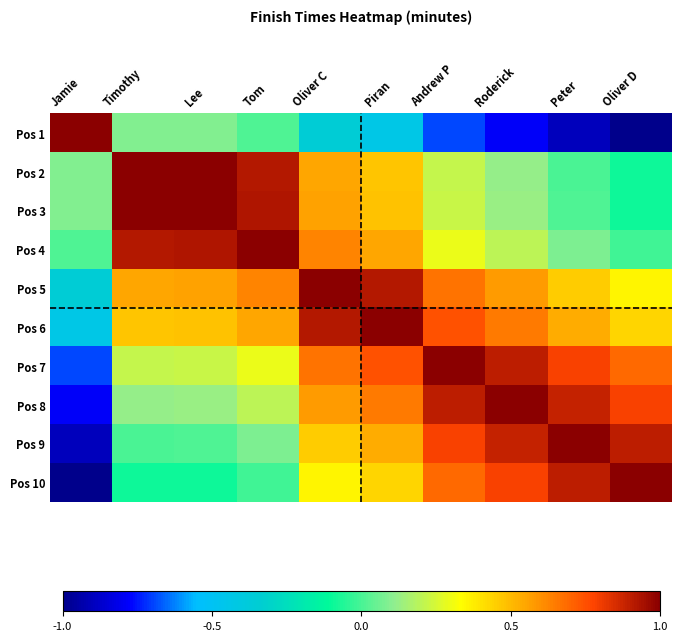

Reading left to right, what are all the values shown in this chart?

Pos 1: Jamie=1.0	Timothy=0.1	Lee=0.1	Tom=0.0	Oliver C=-0.4	Piran=-0.4	Andrew P=-0.7	Roderick=-0.8	Peter=-0.9	Oliver D=-1.0
Pos 2: Jamie=0.1	Timothy=1.0	Lee=1.0	Tom=0.9	Oliver C=0.6	Piran=0.5	Andrew P=0.2	Roderick=0.1	Peter=0.0	Oliver D=-0.1
Pos 3: Jamie=0.1	Timothy=1.0	Lee=1.0	Tom=0.9	Oliver C=0.6	Piran=0.5	Andrew P=0.2	Roderick=0.1	Peter=0.0	Oliver D=-0.1
Pos 4: Jamie=0.0	Timothy=0.9	Lee=0.9	Tom=1.0	Oliver C=0.6	Piran=0.6	Andrew P=0.3	Roderick=0.2	Peter=0.1	Oliver D=-0.0
Pos 5: Jamie=-0.4	Timothy=0.6	Lee=0.6	Tom=0.6	Oliver C=1.0	Piran=0.9	Andrew P=0.7	Roderick=0.6	Peter=0.5	Oliver D=0.4
Pos 6: Jamie=-0.4	Timothy=0.5	Lee=0.5	Tom=0.6	Oliver C=0.9	Piran=1.0	Andrew P=0.7	Roderick=0.6	Peter=0.5	Oliver D=0.4
Pos 7: Jamie=-0.7	Timothy=0.2	Lee=0.2	Tom=0.3	Oliver C=0.7	Piran=0.7	Andrew P=1.0	Roderick=0.9	Peter=0.8	Oliver D=0.7
Pos 8: Jamie=-0.8	Timothy=0.1	Lee=0.1	Tom=0.2	Oliver C=0.6	Piran=0.6	Andrew P=0.9	Roderick=1.0	Peter=0.9	Oliver D=0.8
Pos 9: Jamie=-0.9	Timothy=0.0	Lee=0.0	Tom=0.1	Oliver C=0.5	Piran=0.5	Andrew P=0.8	Roderick=0.9	Peter=1.0	Oliver D=0.9
Pos 10: Jamie=-1.0	Timothy=-0.1	Lee=-0.1	Tom=-0.0	Oliver C=0.4	Piran=0.4	Andrew P=0.7	Roderick=0.8	Peter=0.9	Oliver D=1.0